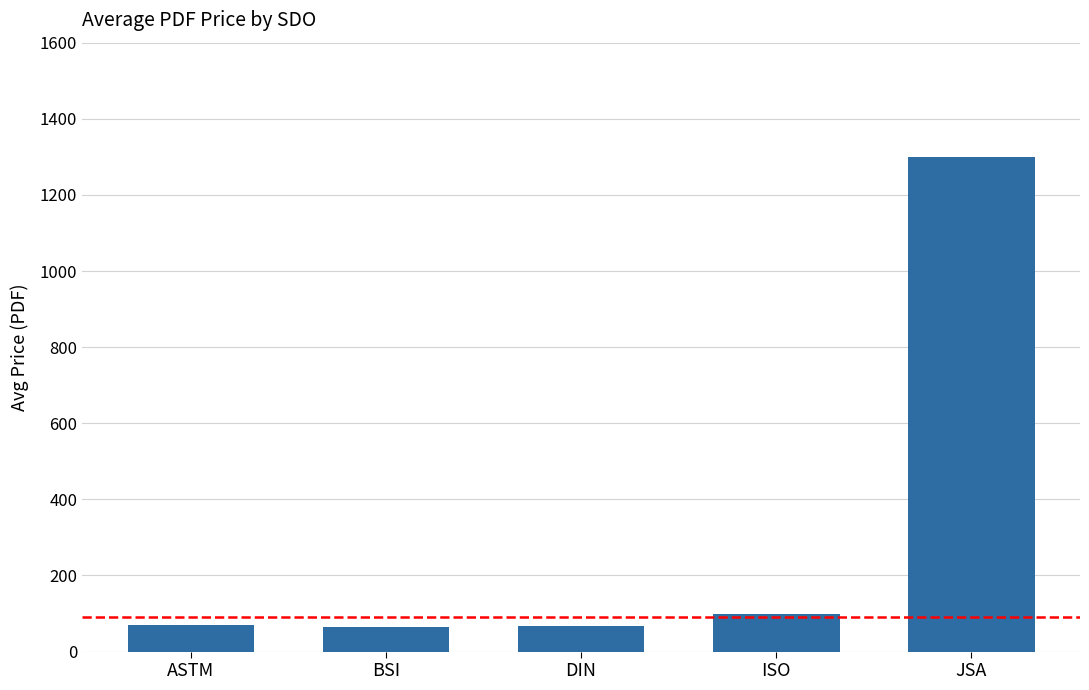

Count the number of categories in the chart.

5